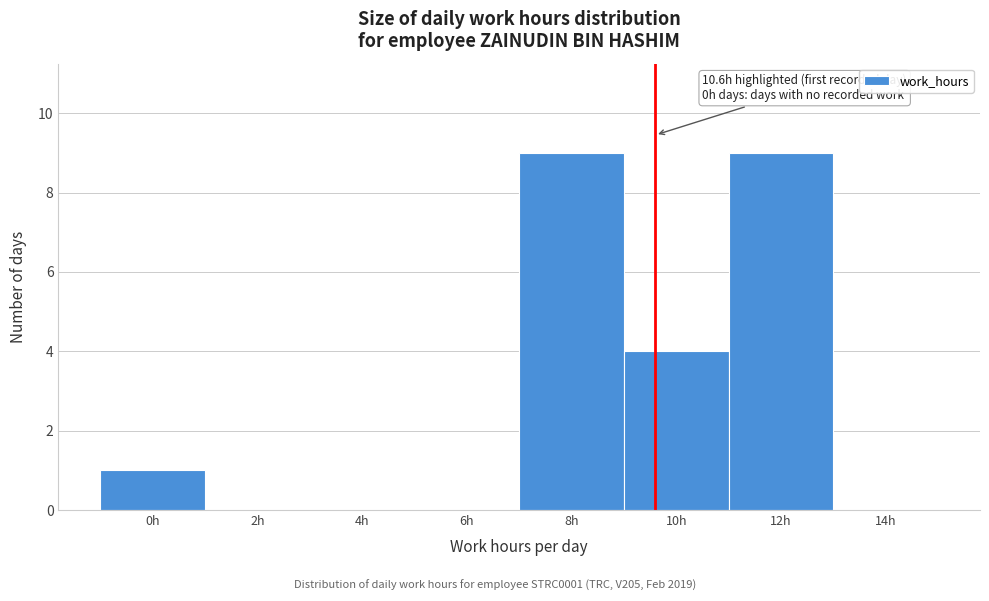

Reading right to left, list all the values displayed in this chart.

14h=0	12h=9	10h=4	8h=9	6h=0	4h=0	2h=0	0h=1